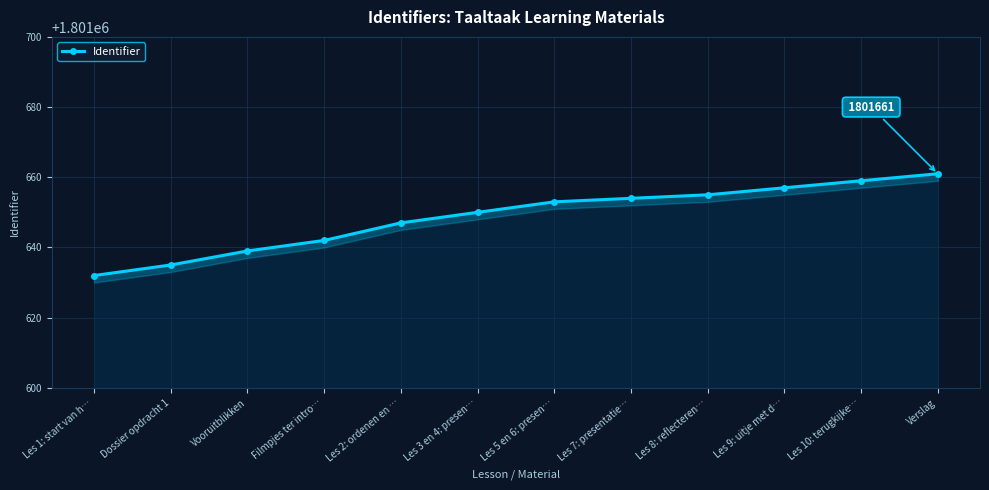

True or false: the data shows 1801653 at Les 5 en 6: presen….

True